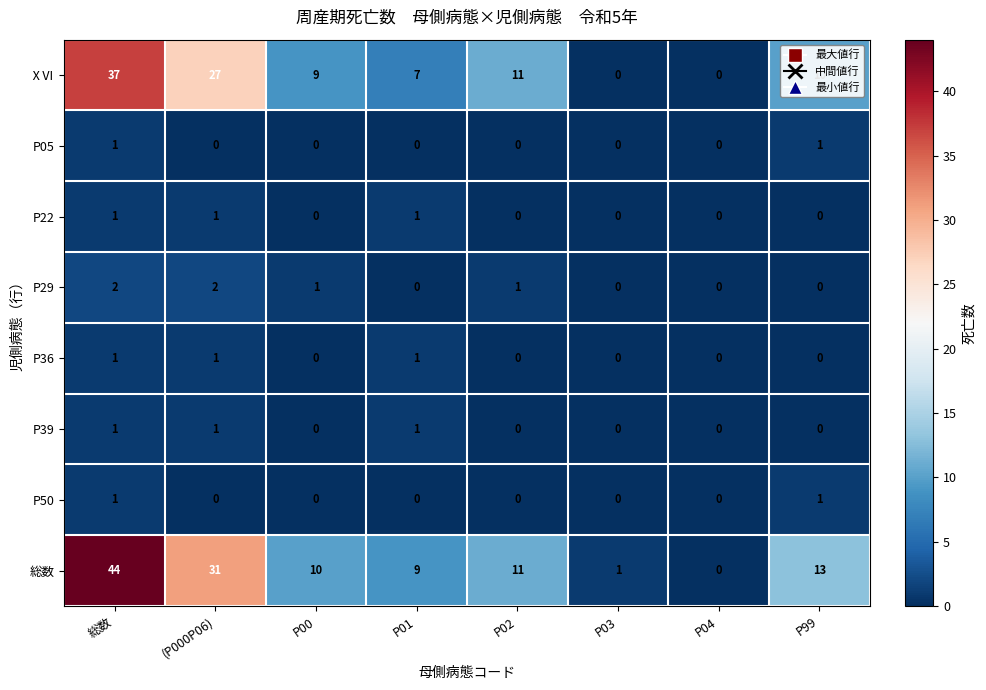

List the labels in order of 総数 value, smallest first.

P04, P03, P01, P00, P02, P99, (P000P06), 総数